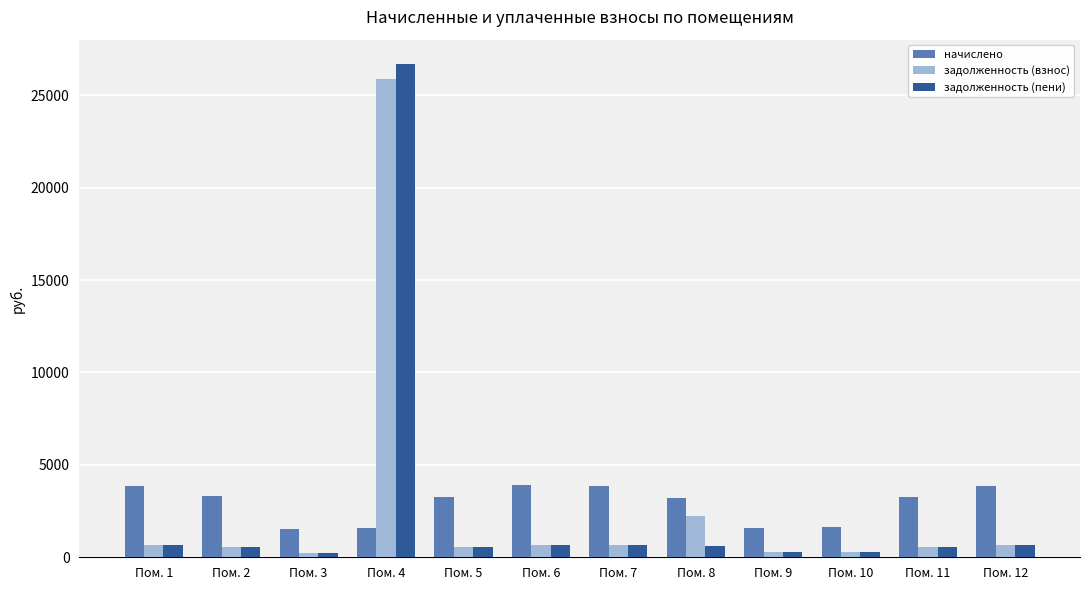

Is the value of задолженность (пени) at Пом. 12 greater than the value of начислено at Пом. 11?

No